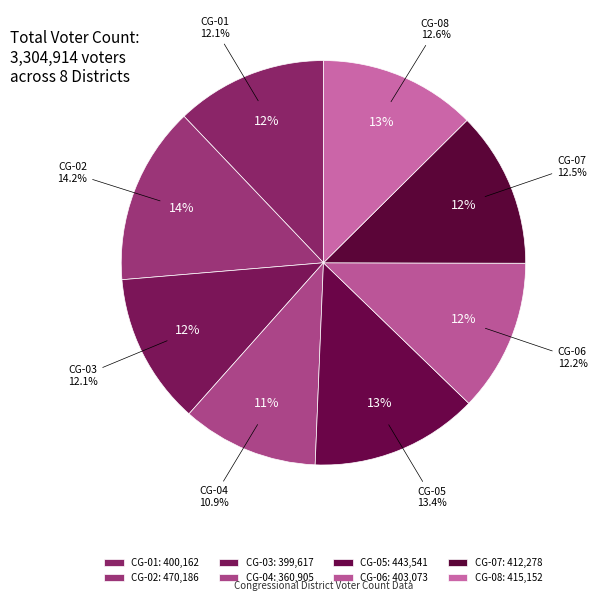

True or false: CG-03 accounts for 22% of the total.

False